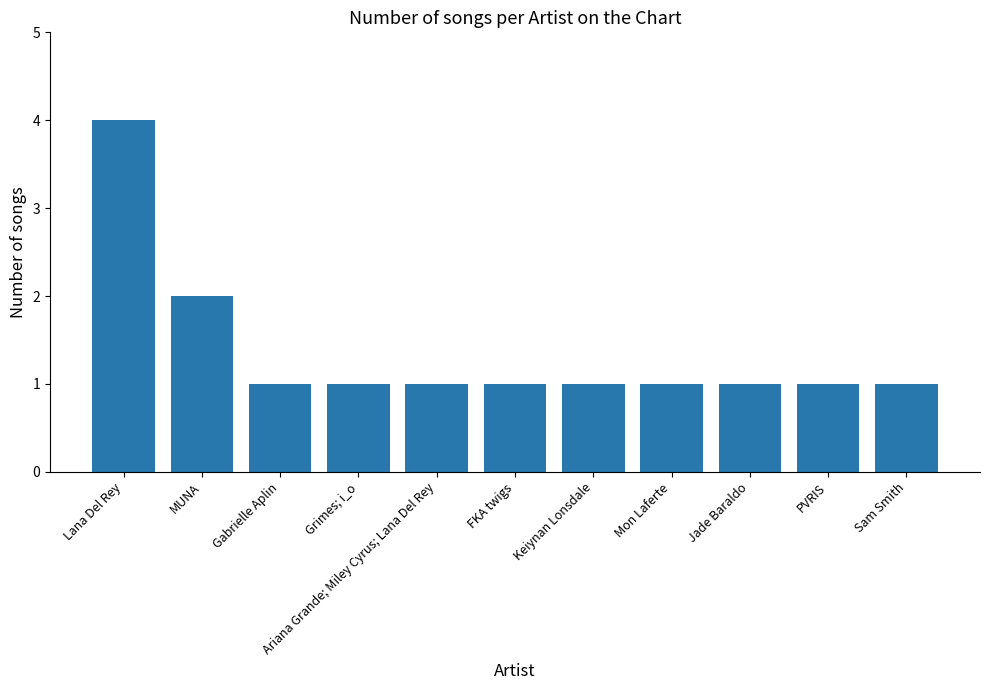

What is the greatest value displayed?

4